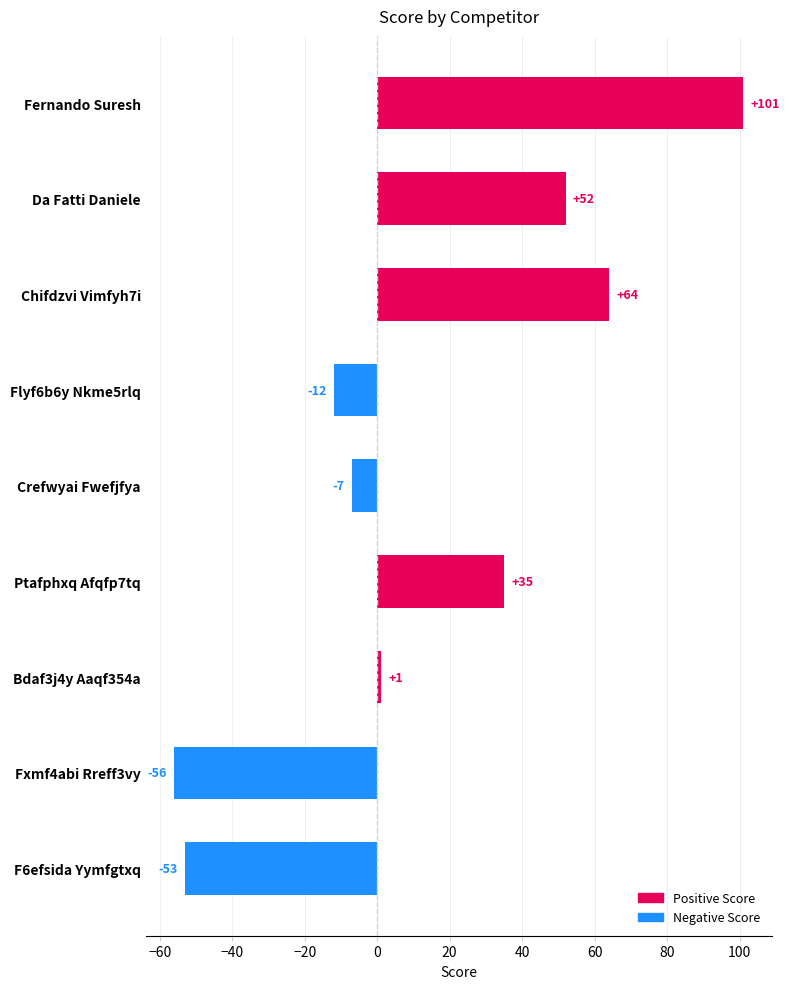

What is the change in value from Fernando Suresh to Da Fatti Daniele?

-49